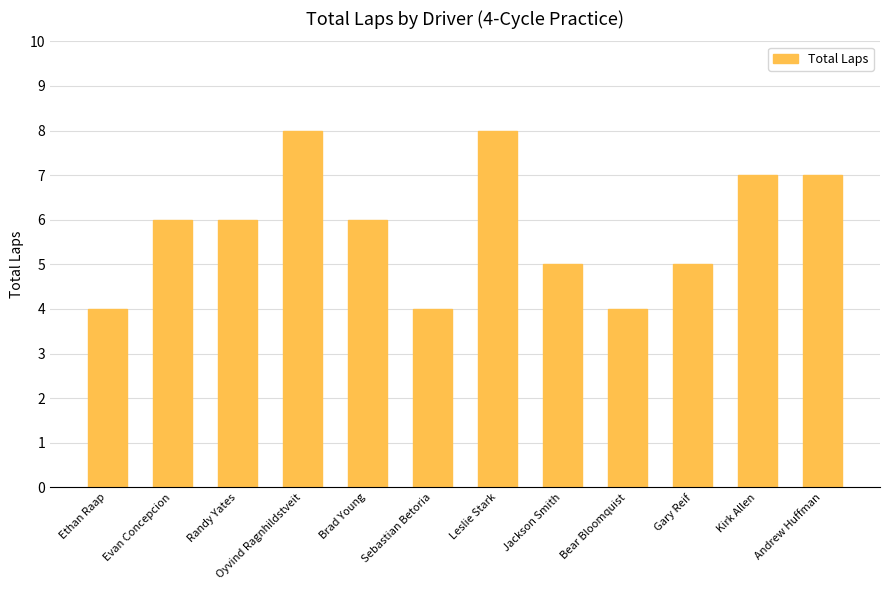

What is the label of the 5th bar from the right?

Jackson Smith